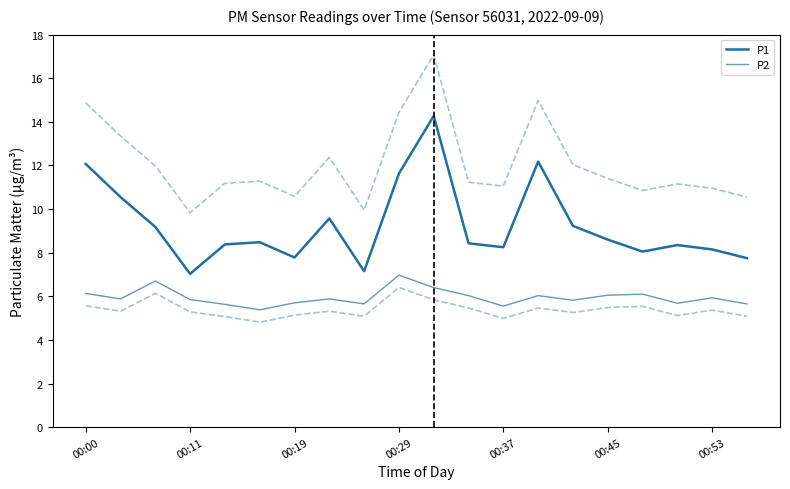

Which series has the widest spread of values?

P1